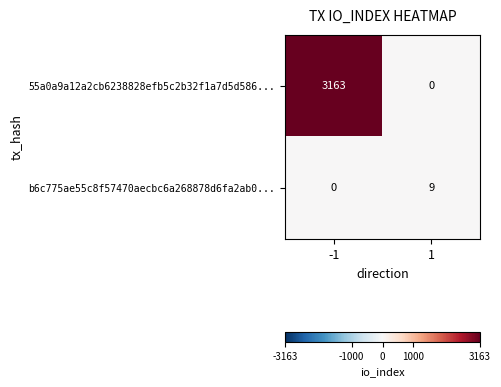

Rank the series at -1 from lowest to highest value.

b6c775ae55c8f57470aecbc6a268878d6fa2ab0..., 55a0a9a12a2cb6238828efb5c2b32f1a7d5d586...